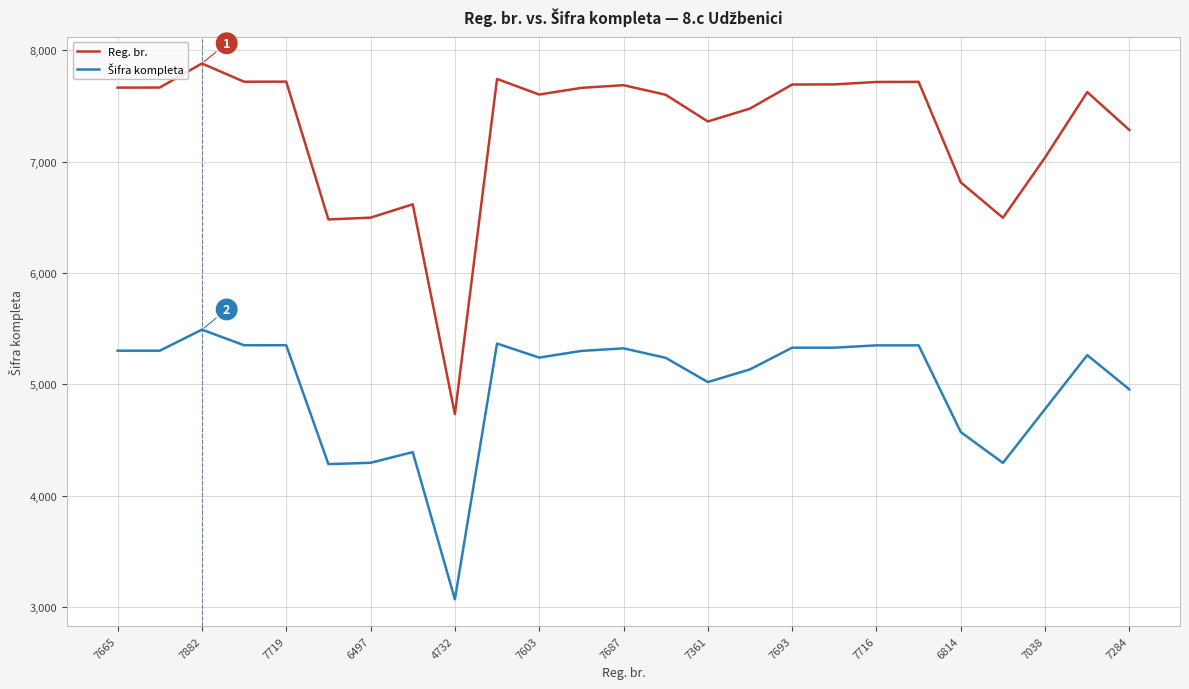

What is the difference between the maximum and minimum values in the Reg. br. series?

3150